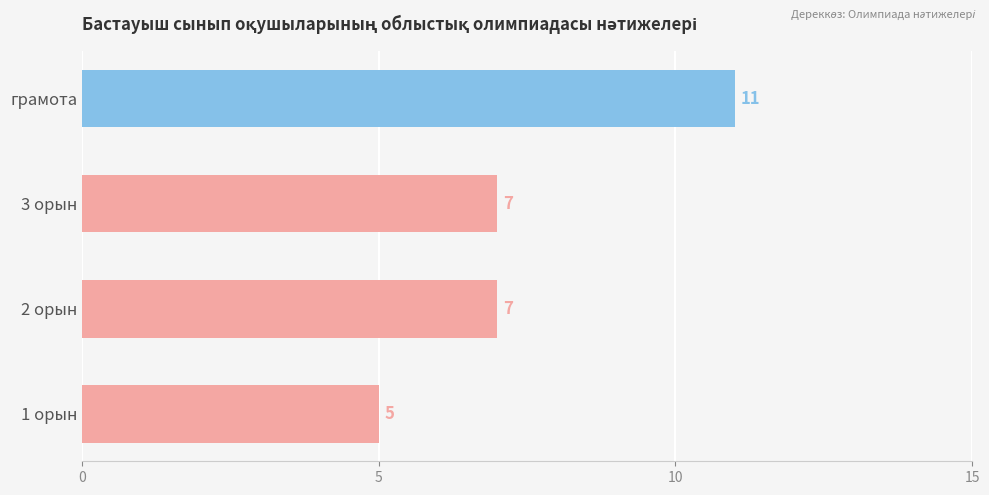

Reading bottom to top, extract all data points from this chart.

5	7	7	11